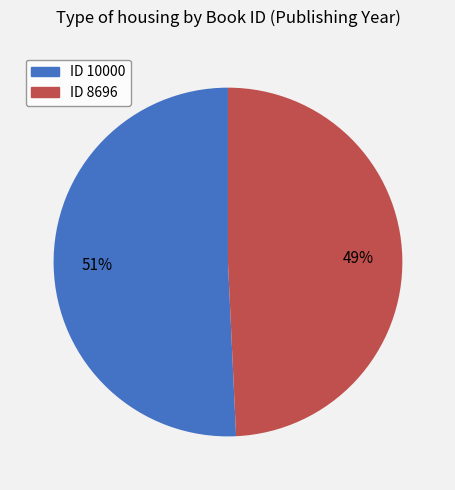

Which slice is the smallest?

ID 8696